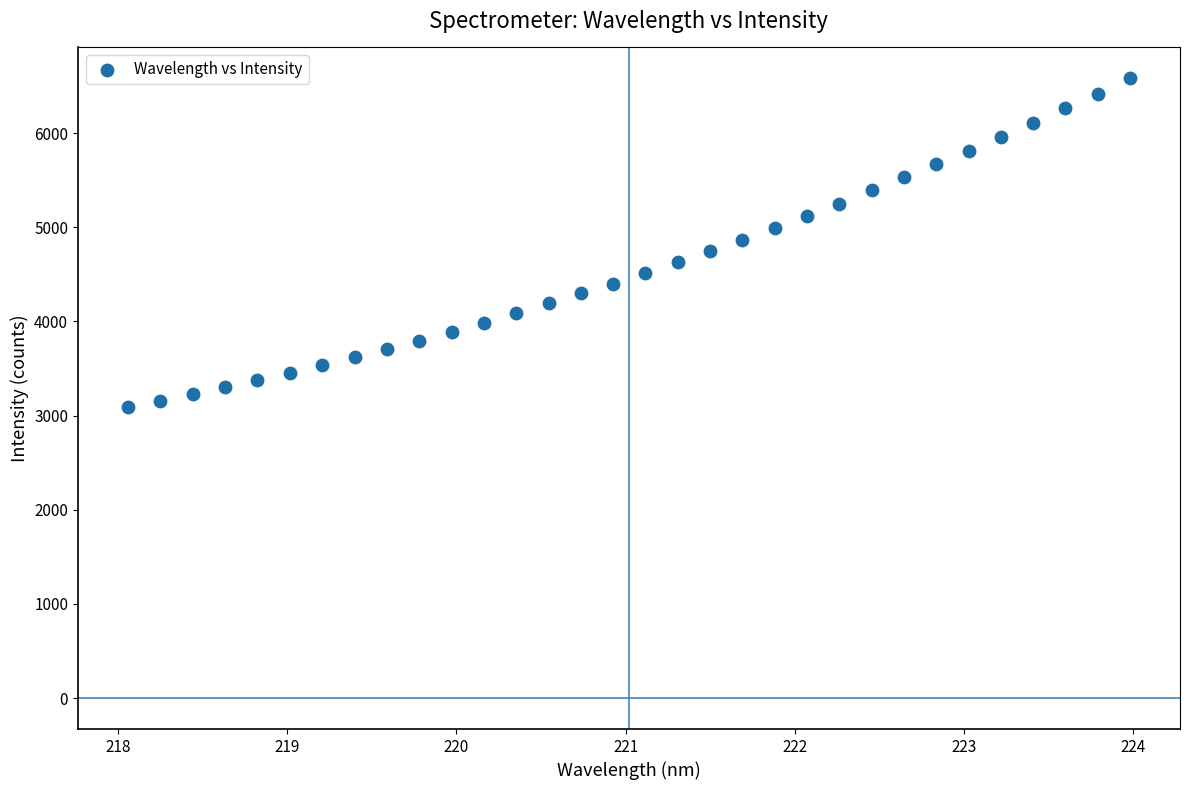

What is the range of X values (max minus min)?

5.9